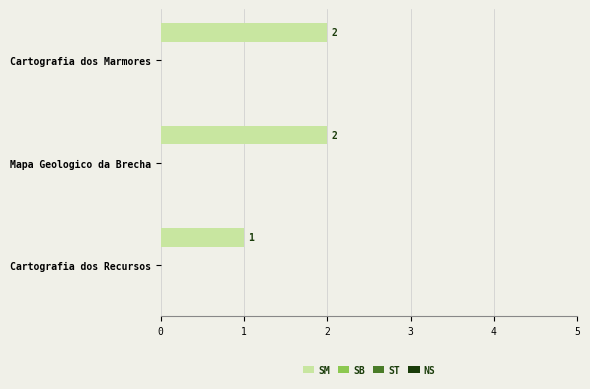

What is the sum of all values?

5